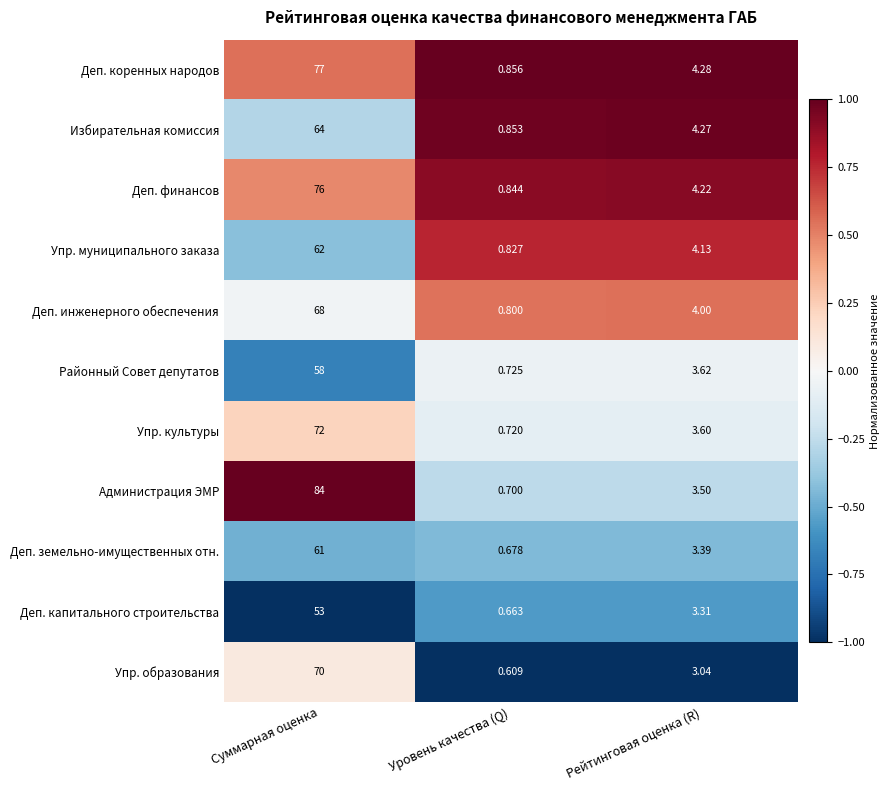

List the series in order of their peak value, highest first.

Администрация ЭМР, Деп. коренных народов, Деп. финансов, Упр. культуры, Упр. образования, Деп. инженерного обеспечения, Избирательная комиссия, Упр. муниципального заказа, Деп. земельно-имущественных отн., Районный Совет депутатов, Деп. капитального строительства